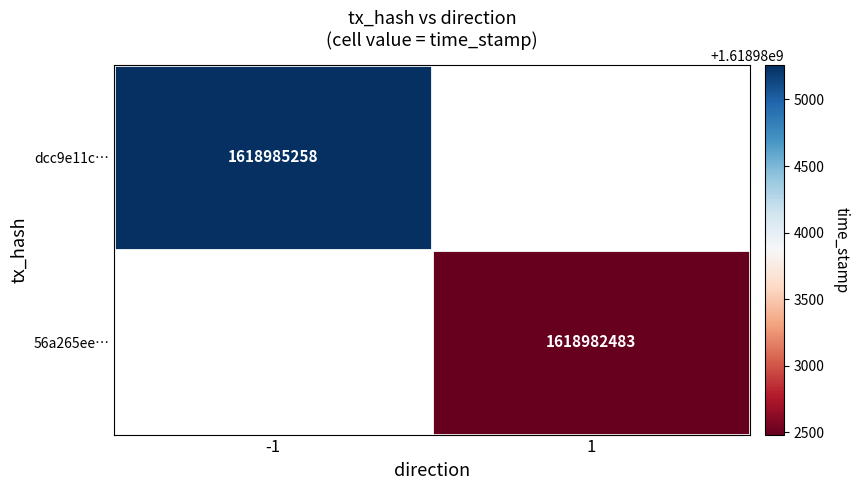

How many categories are shown in the chart?

2